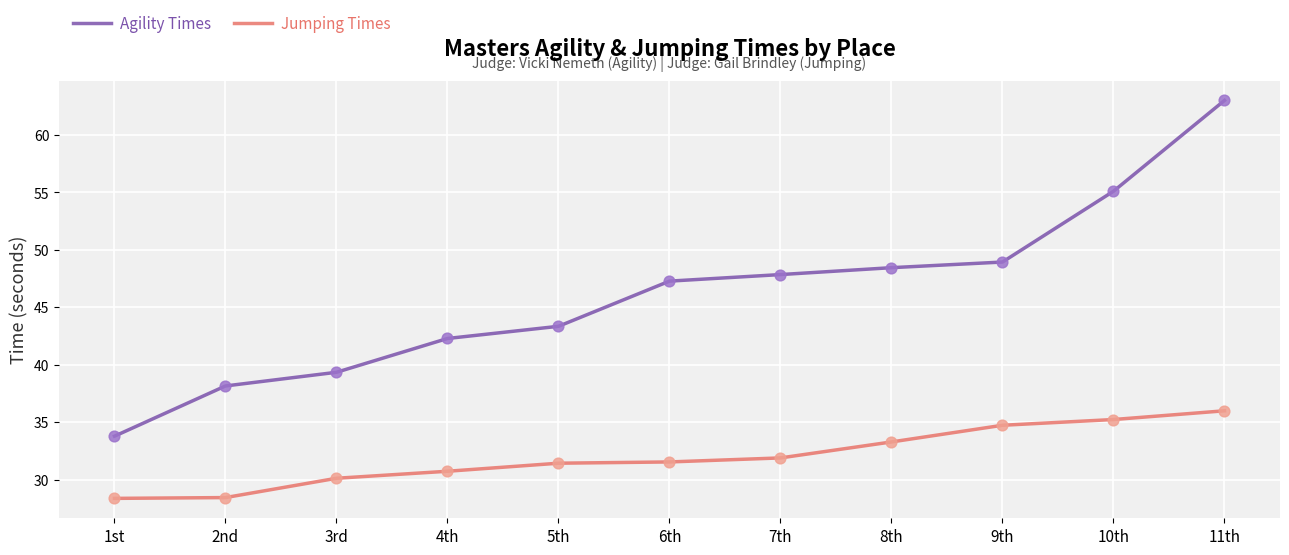

At which category is the sum across all series the highest?

11th